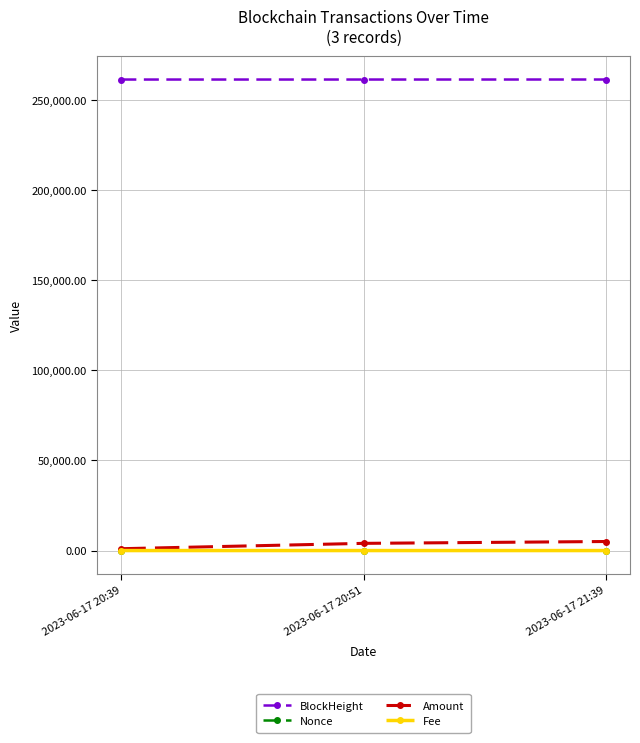

What is the maximum value shown in the chart?

261488.0